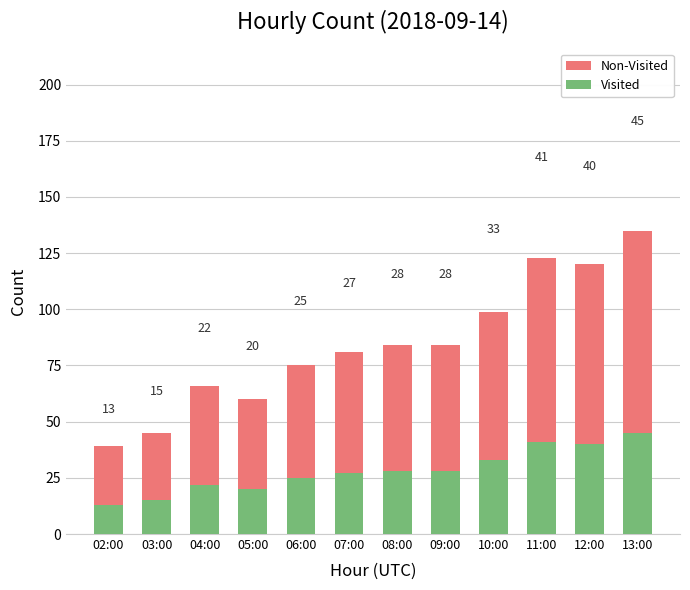

The value of Non-Visited at 04:00 is 108. True or false?

False